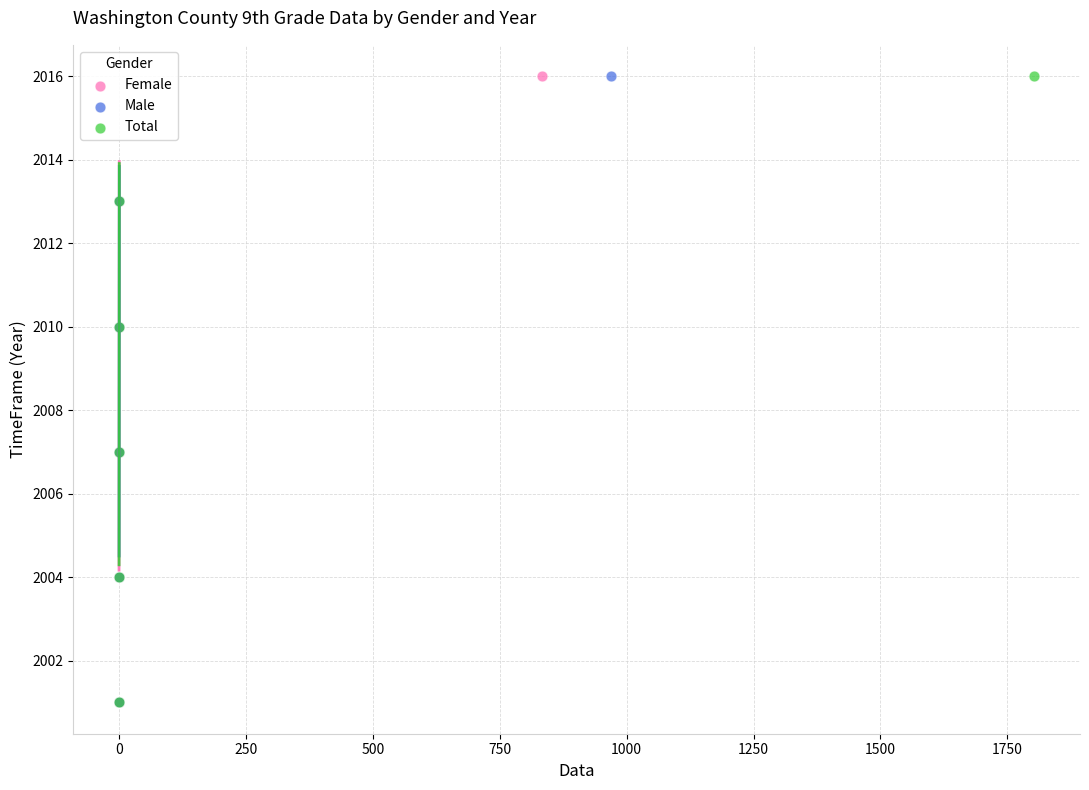

What are all the series names shown in the legend?

Female, Male, Total